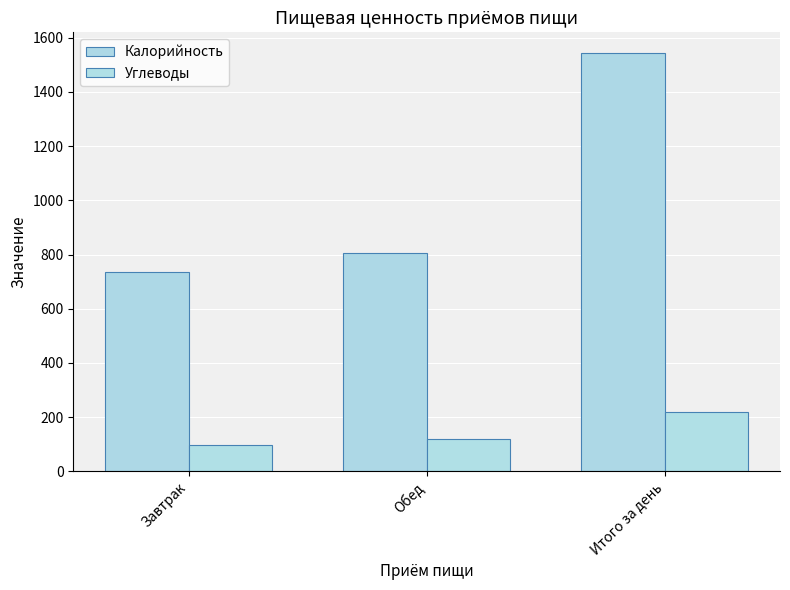

How many bars are there in each group?

2